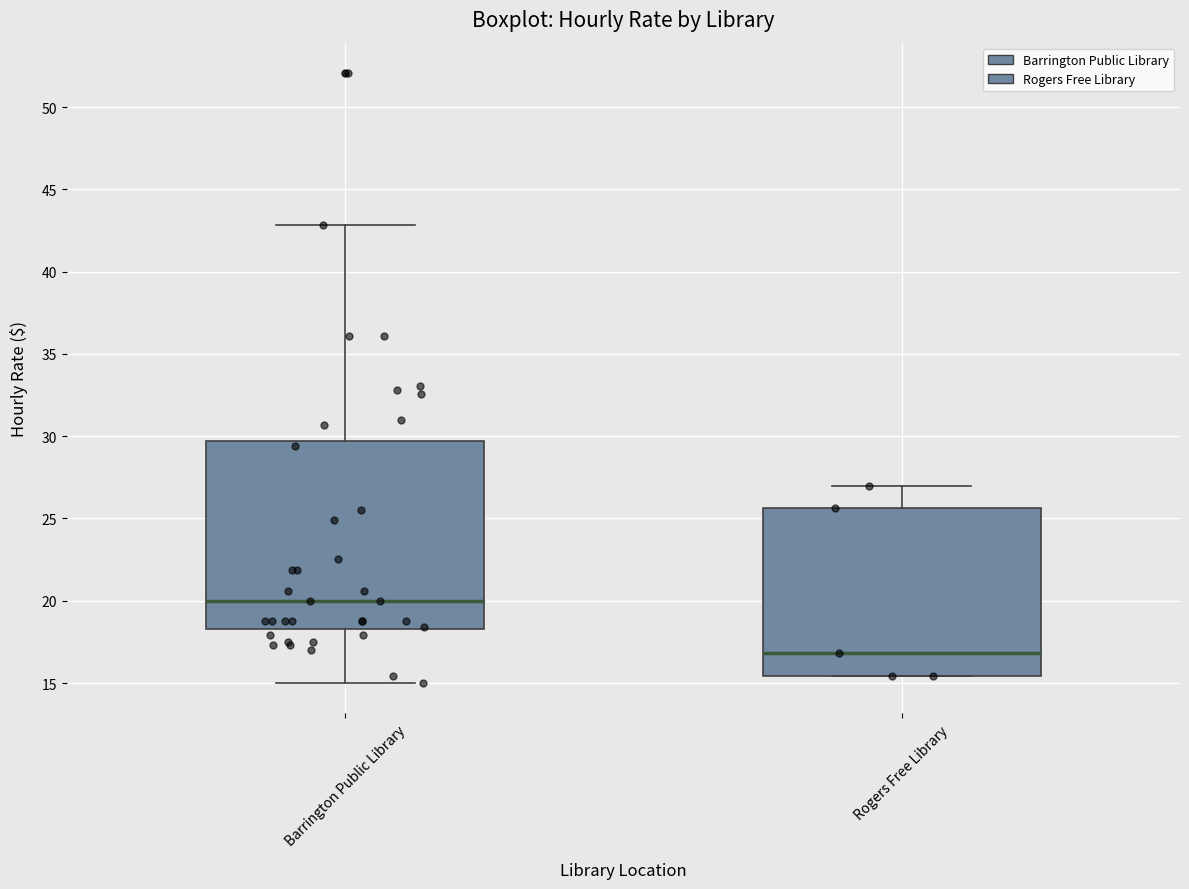

Where is the lower edge of the box for Rogers Free Library on the y-axis? The values are not printed on the chart, so give them approximately, as read against the axis.

15.5